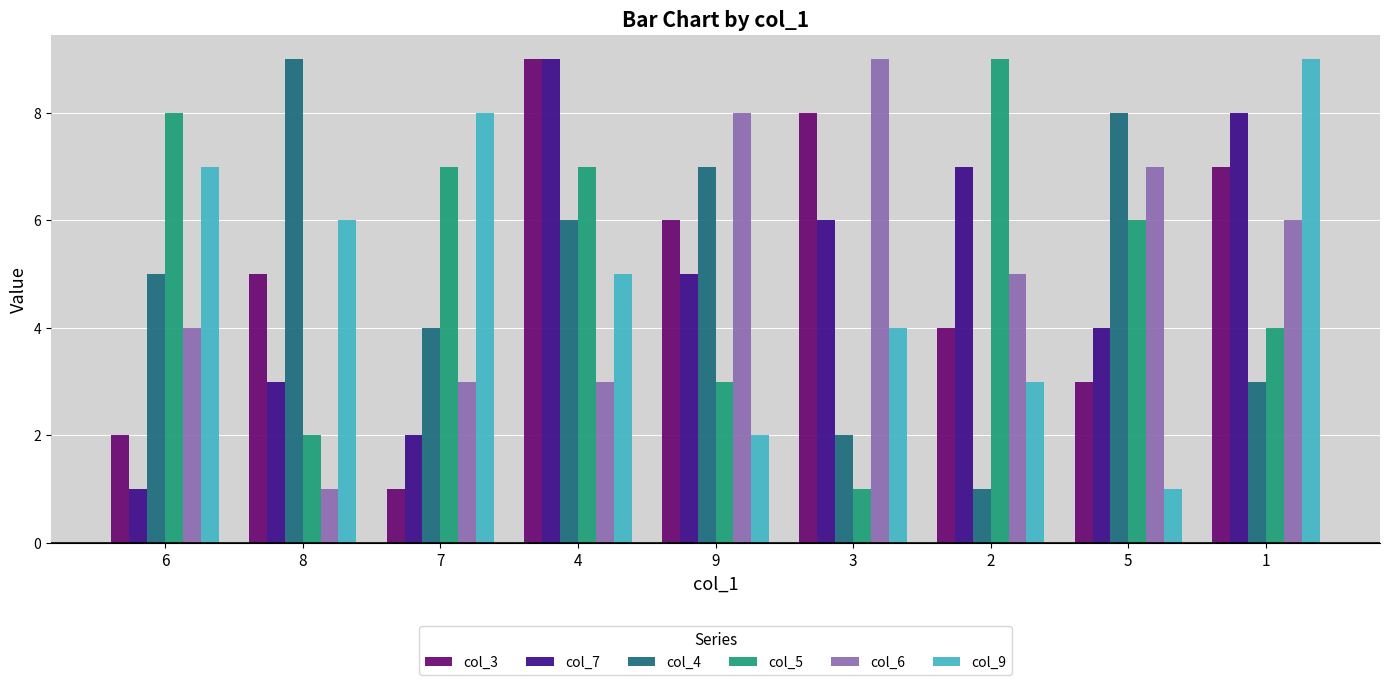

At which label does col_7 first exceed 5?

4